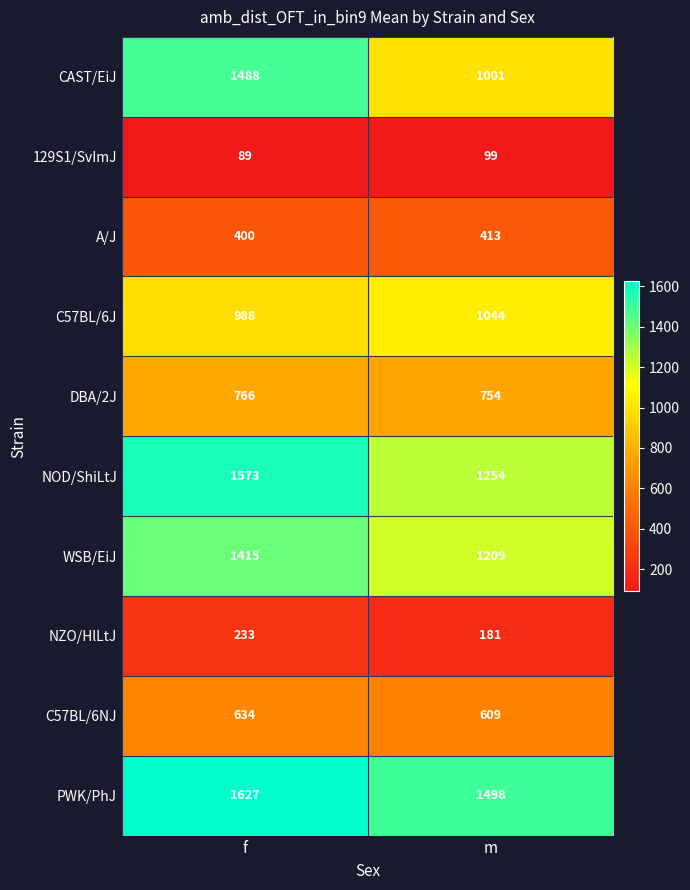

Which series has the largest total across all categories?

PWK/PhJ